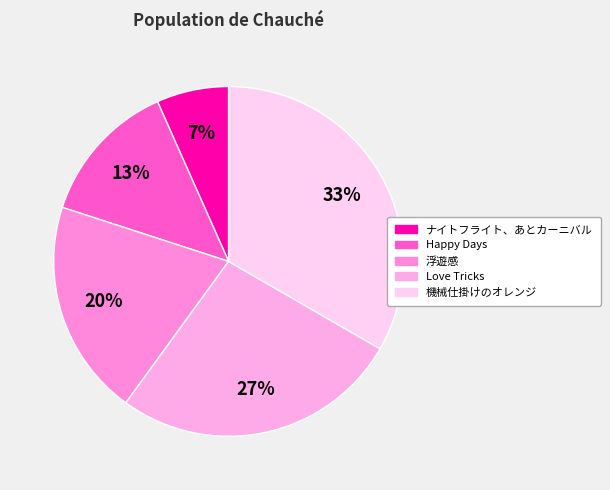

How many segments does this pie chart have?

5